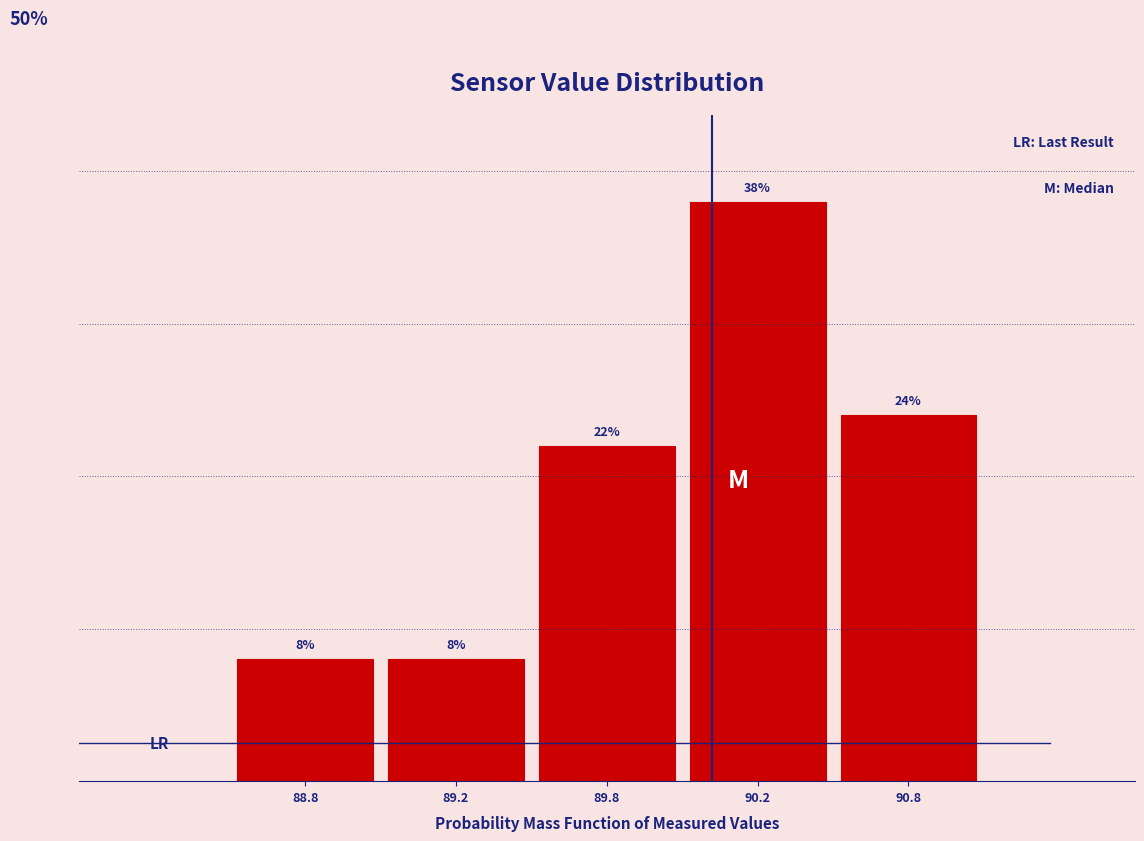

Does the chart contain any negative values?

No